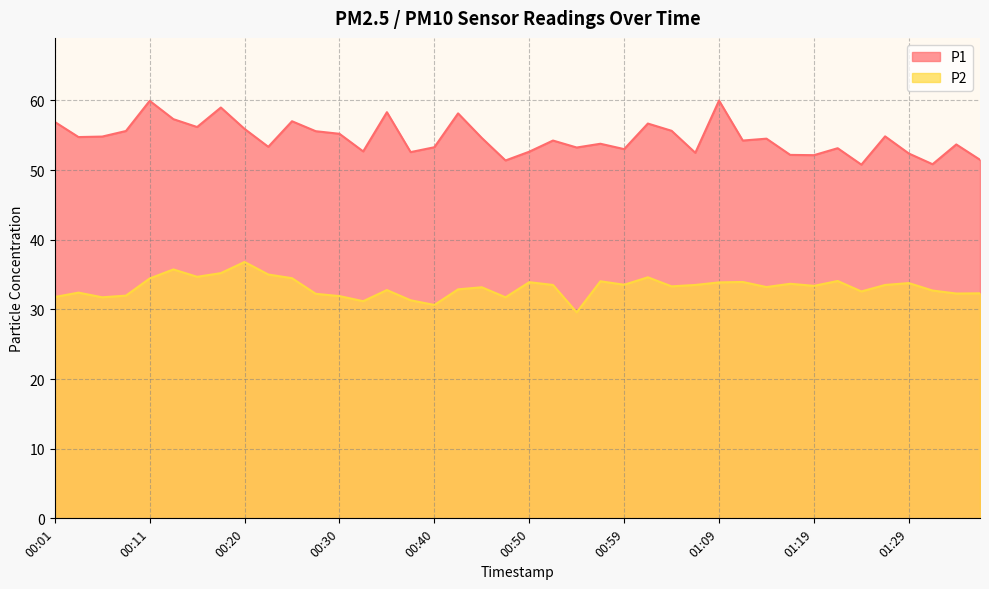

The P2 series shows 32.2 at 00:28. True or false?

True